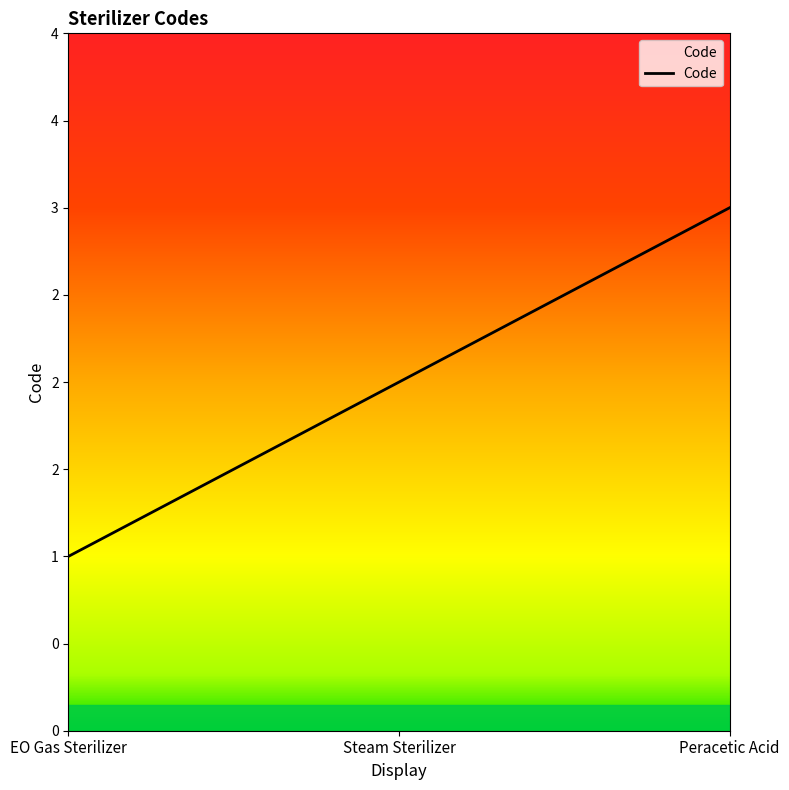

The value at Steam Sterilizer is 1. True or false?

False